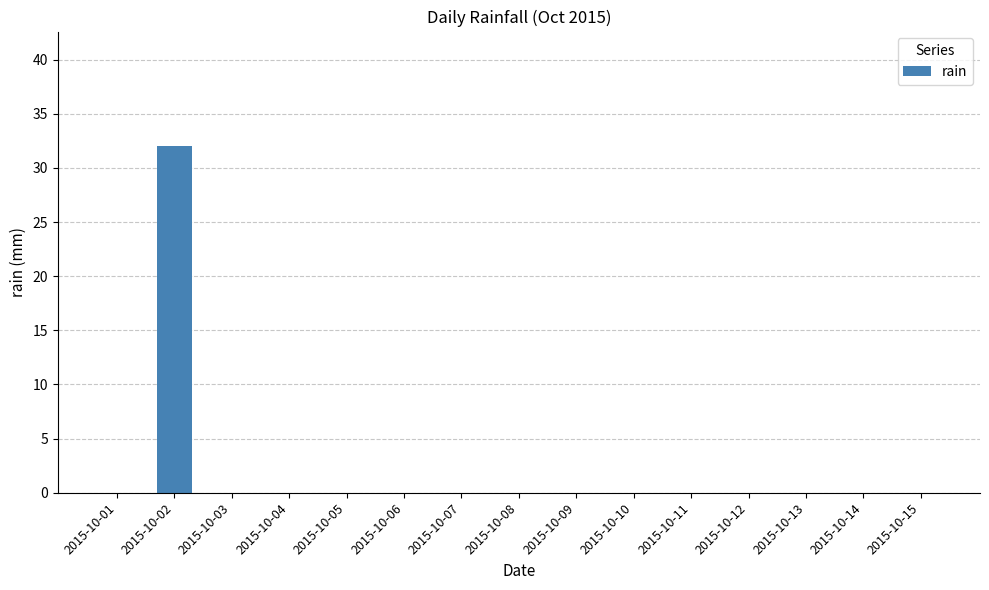

Is it true that the value at 2015-10-11 is 0?

True